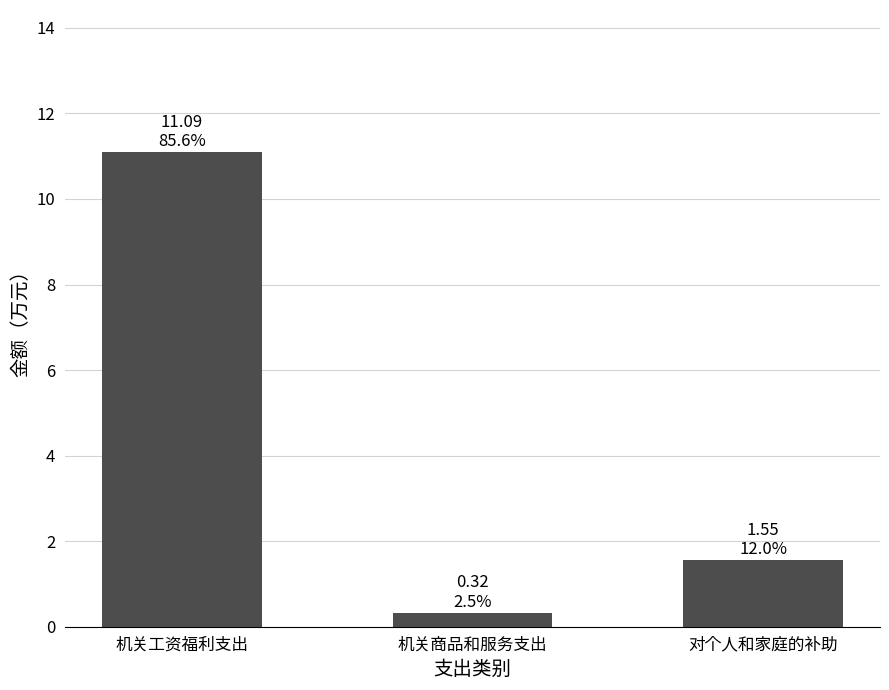

What is the sum of all values?

13.0